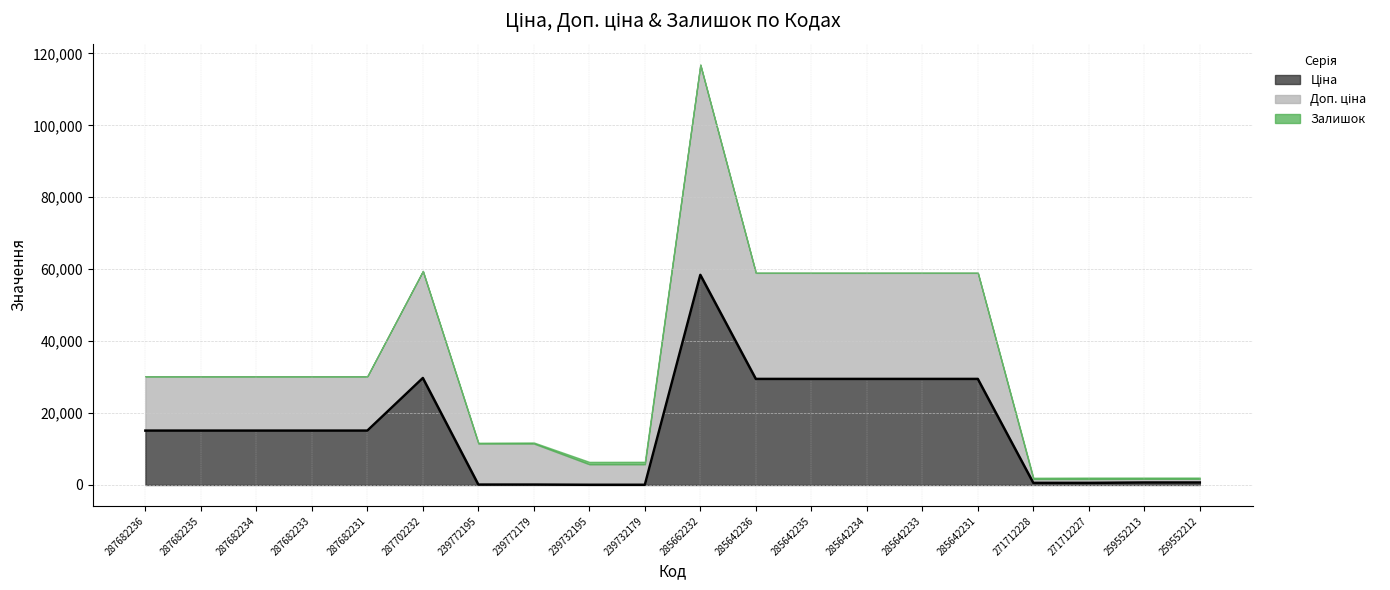

What is the sum of all Залишок values?

3310.0